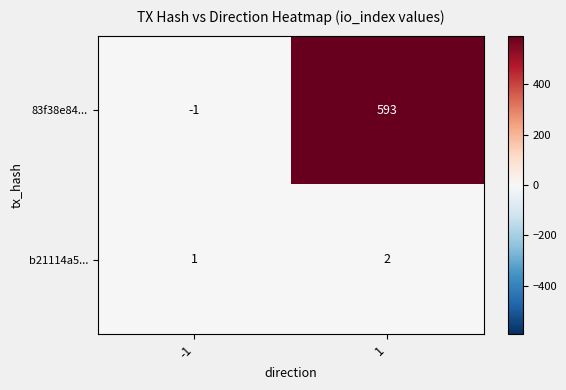

Which series has the largest range (max minus min)?

83f38e84...